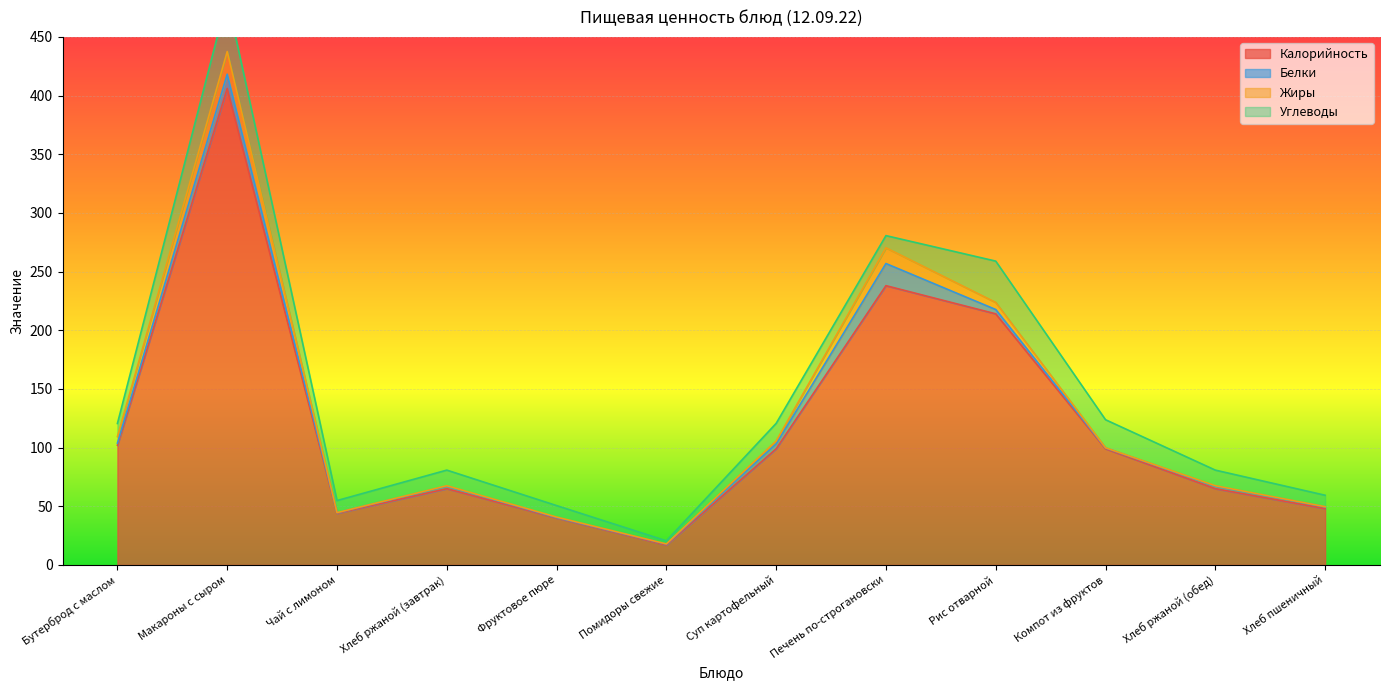

Reading left to right, list all the values displayed in this chart.

Калорийность: 102.0	406.0	44.0	65.0	40.0	17.0	99.0	238.0	214.0	99.0	65.0	48.0
Белки: 1.8	12.2	0.5	2.1	0.4	0.8	4.2	18.9	3.7	0.7	2.1	1.5
Жиры: 5.6	19.3	0.1	0.4	0.4	0.1	2.4	13.4	6.0	0.2	0.4	0.2
Углеводы: 11.2	45.4	10.3	13.3	9.8	2.7	15.1	10.4	35.2	23.9	13.3	9.7